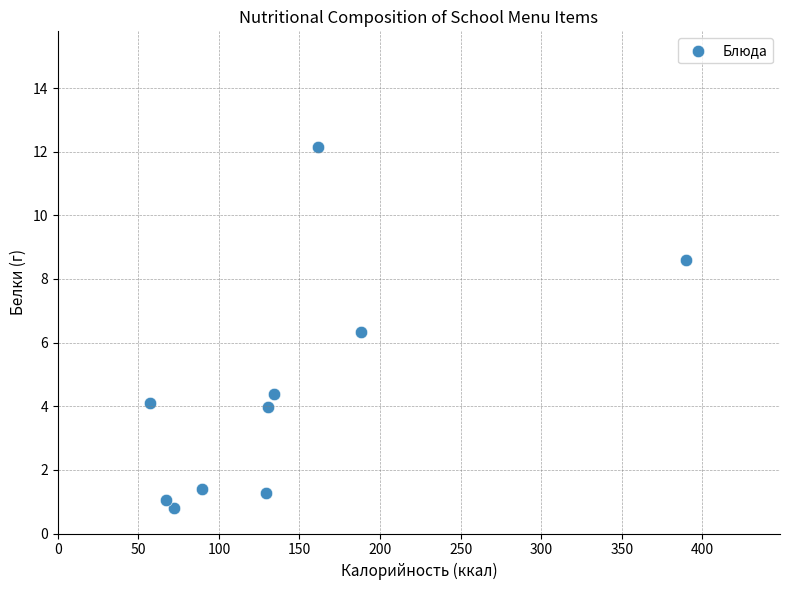

What Y value in the scatter plot is closest to 6?

6.3